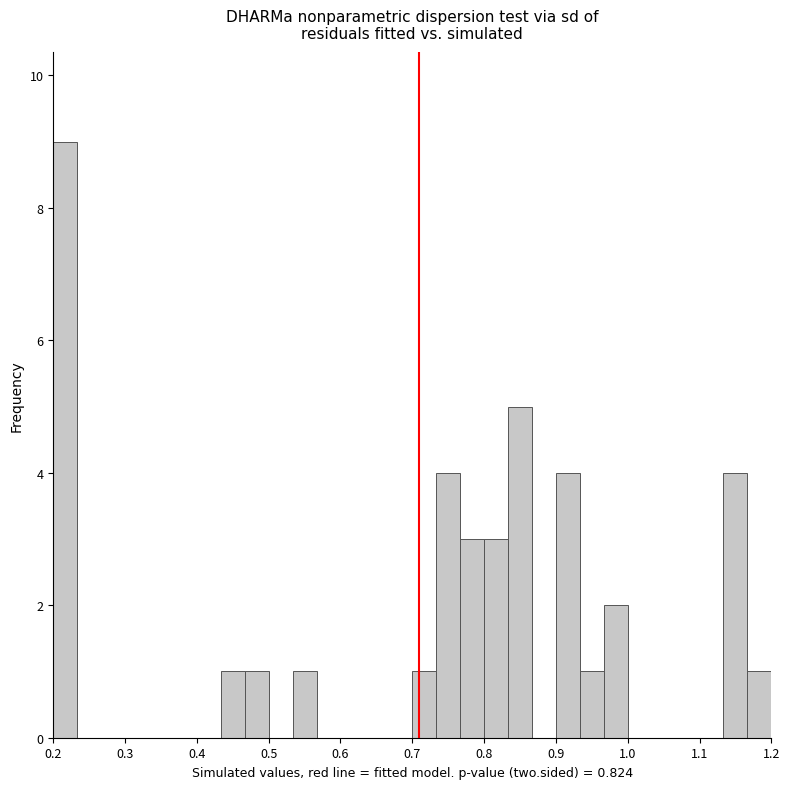

Read against the x-axis, roughly where is the centre of the tallest bar?

0.22